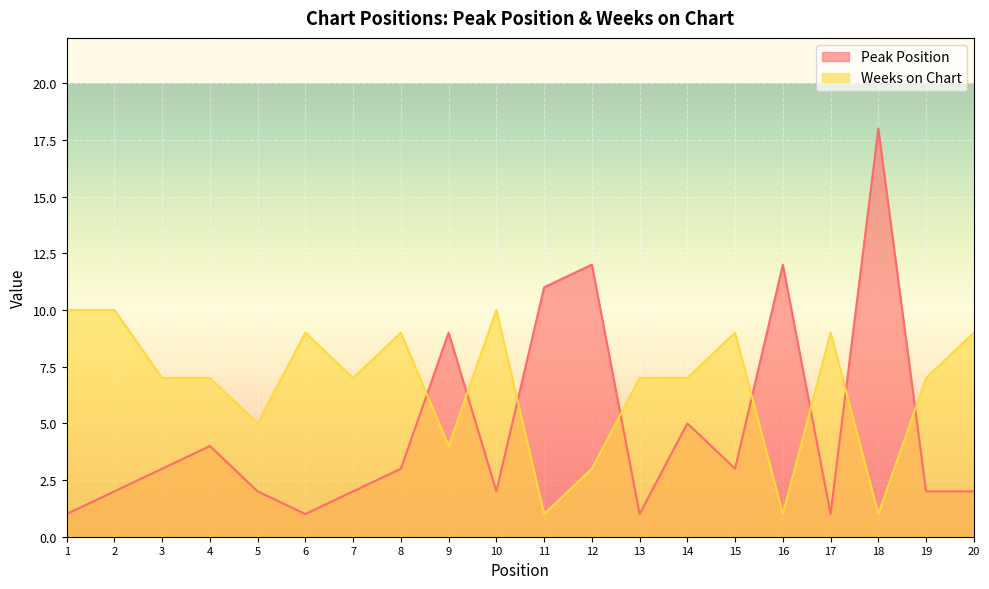

What are all the series names shown in the legend?

Peak Position, Weeks on Chart